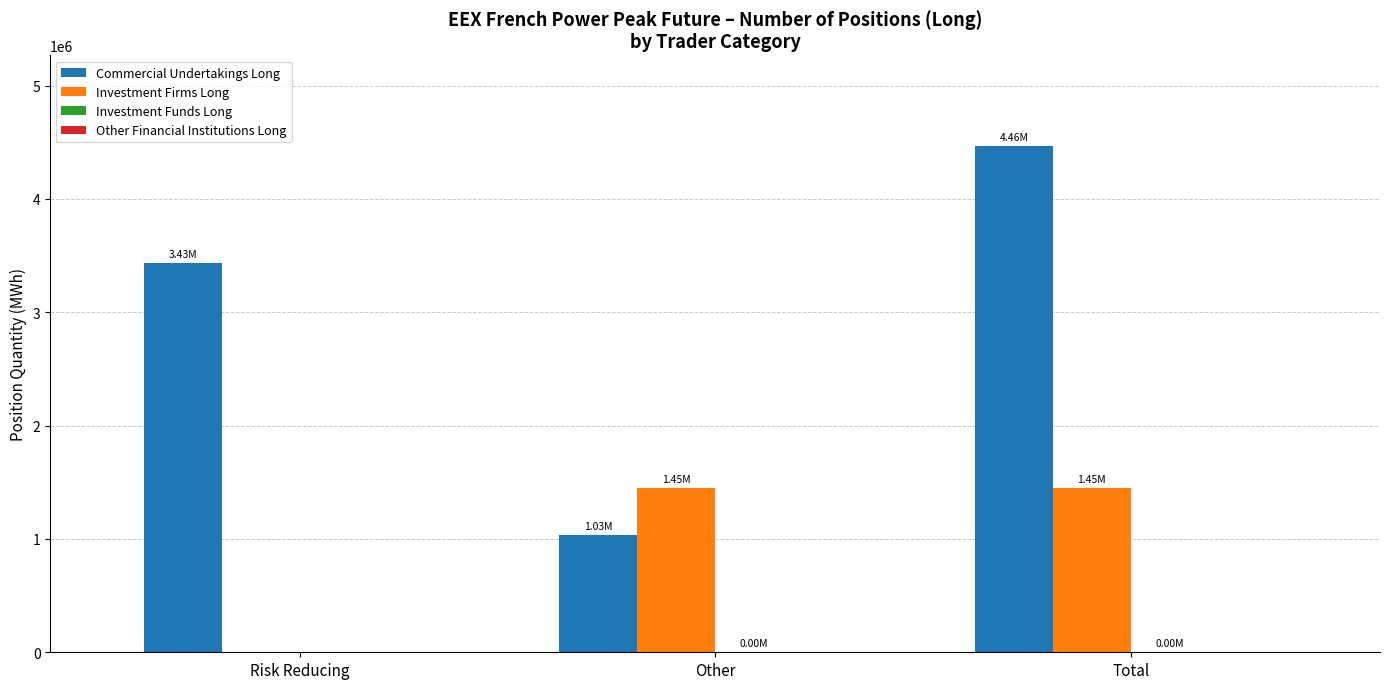

What is the total value across all series at Risk Reducing?

3432540